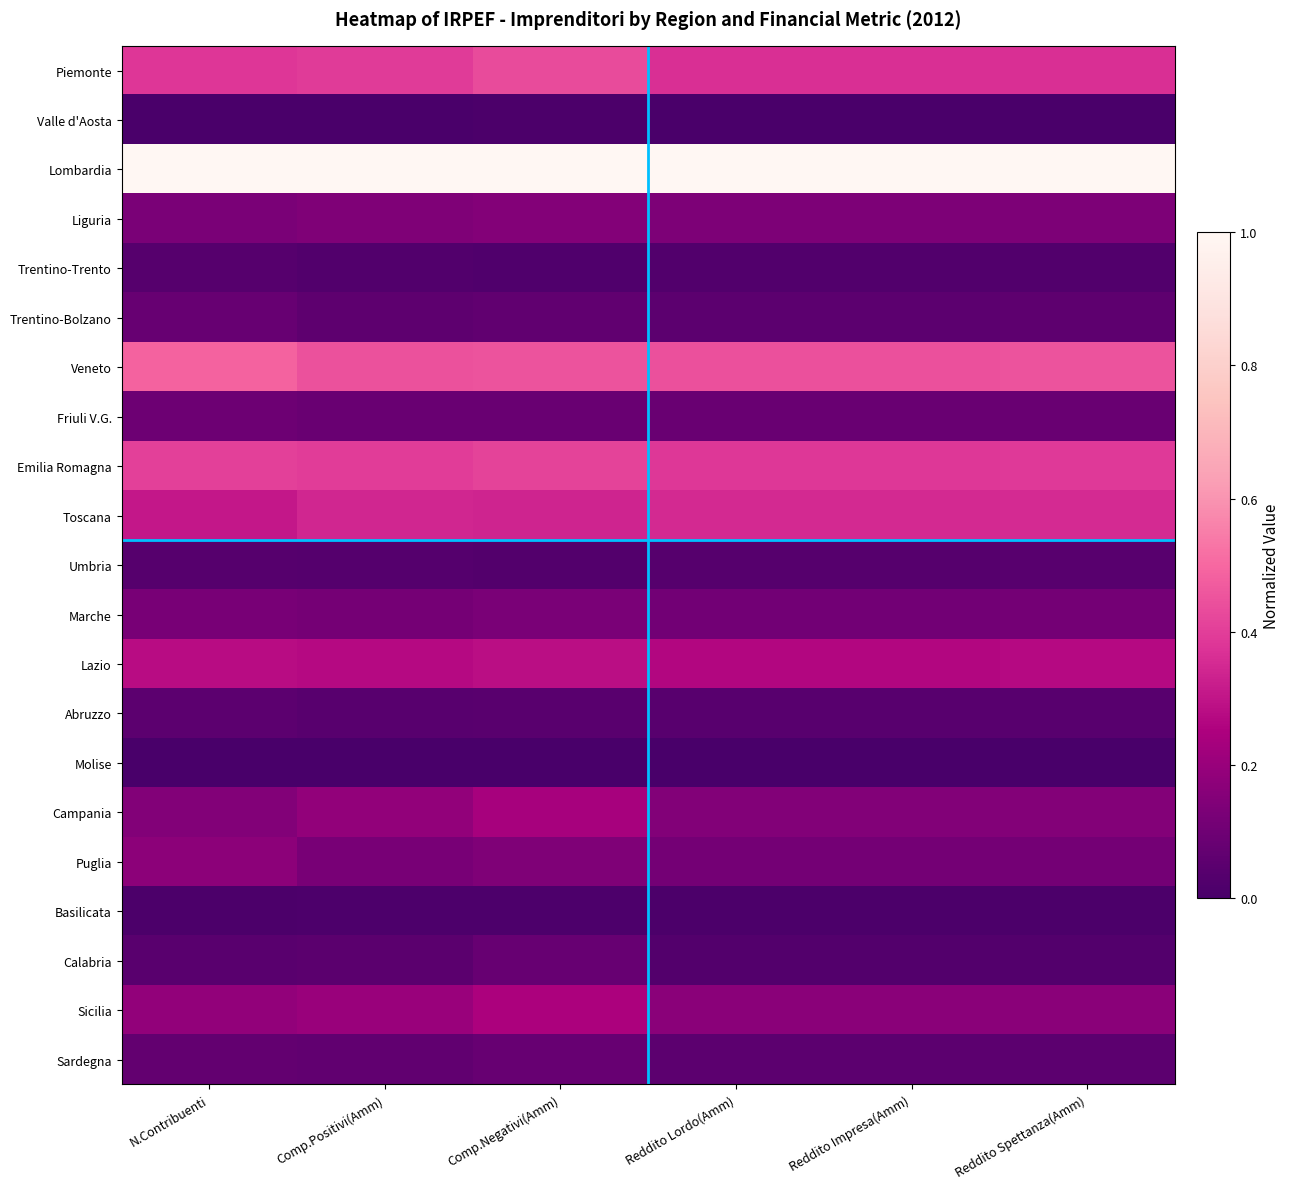

At which category is the sum across all series the highest?

Comp.Negativi(Amm)